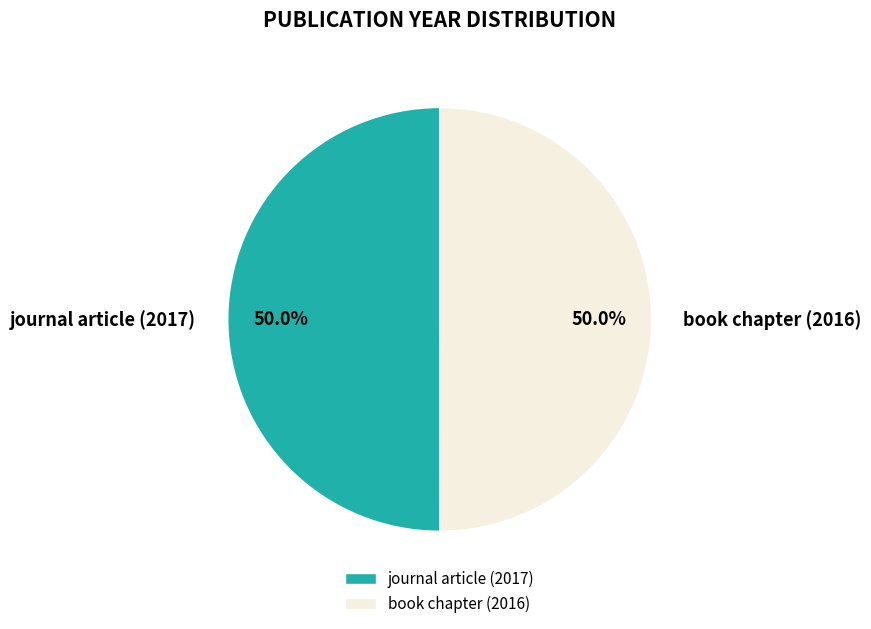

What is the ratio of the value at book chapter (2016) to the value at journal article (2017)?

1.0